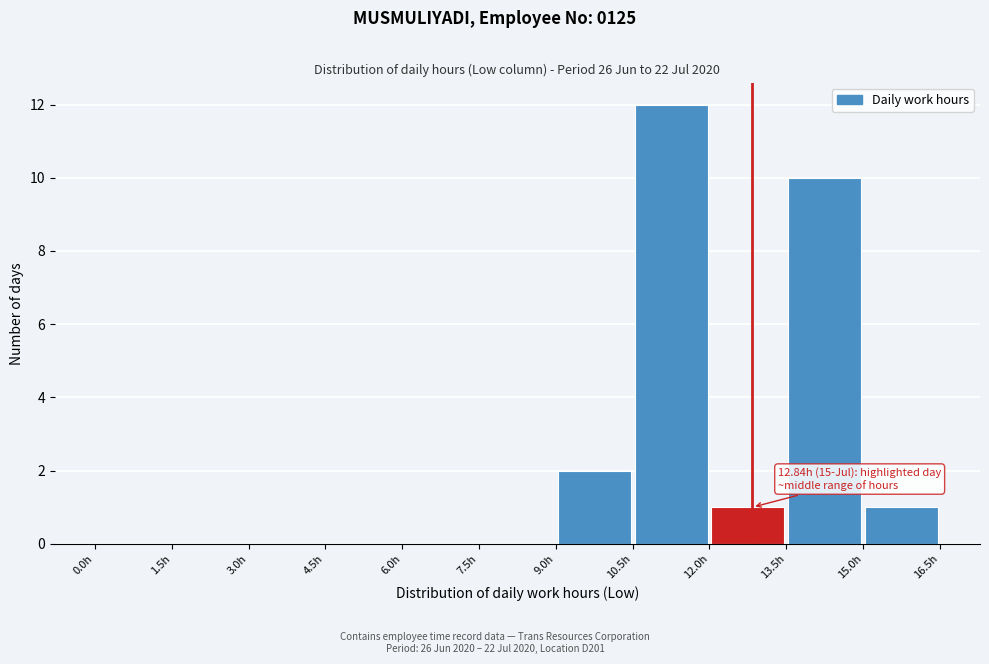

Which range on the x-axis has the tallest bar?

10.5 to 12.0